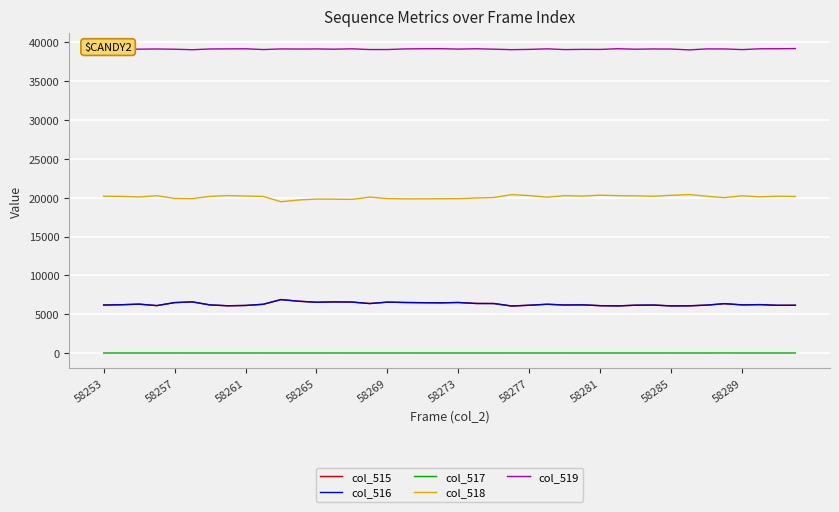

How many lines are shown in the chart?

5